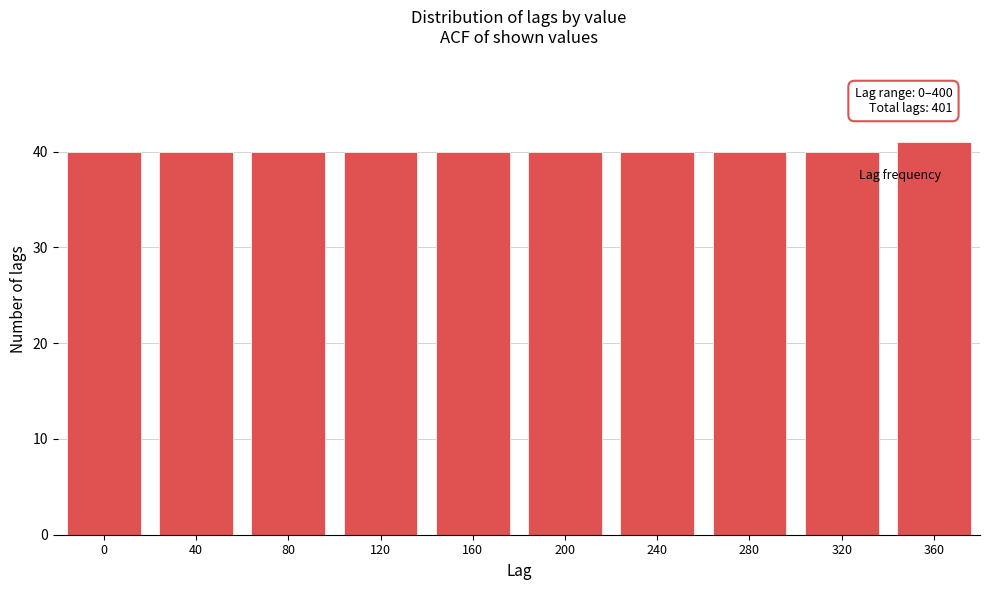

Reading right to left, what are all the values shown in this chart?

41	40	40	40	40	40	40	40	40	40